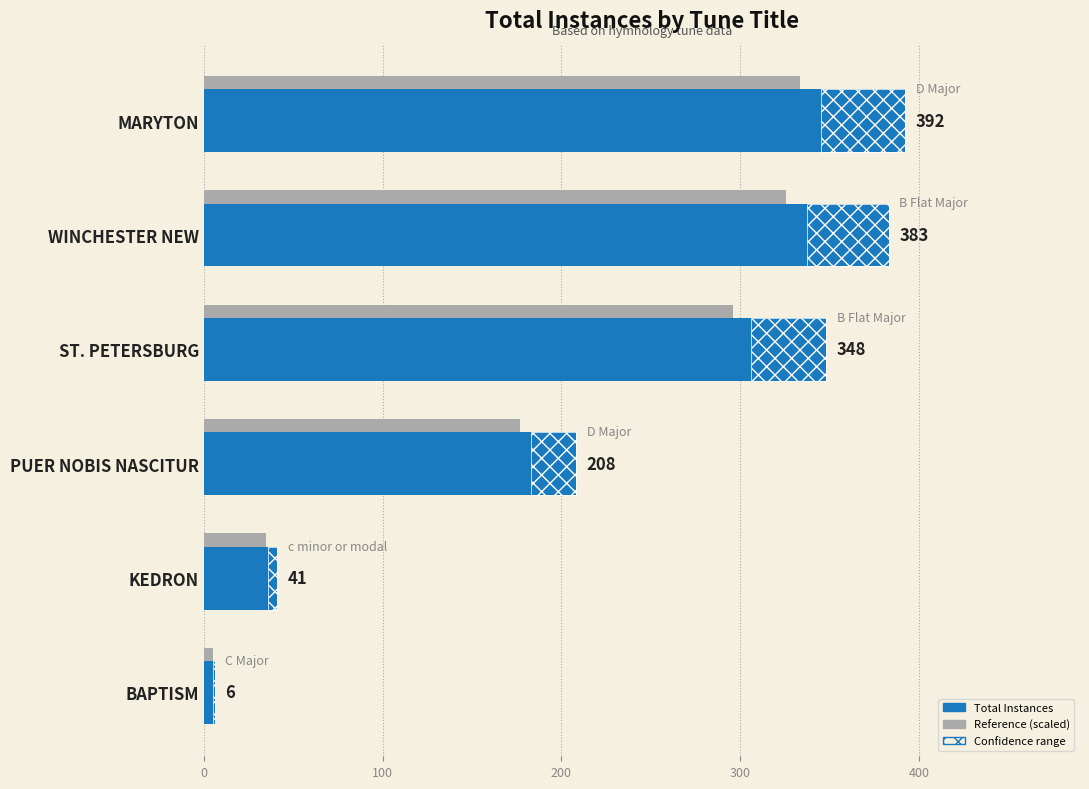

Is it true that totalInstances equals 65.8 at KEDRON?

False